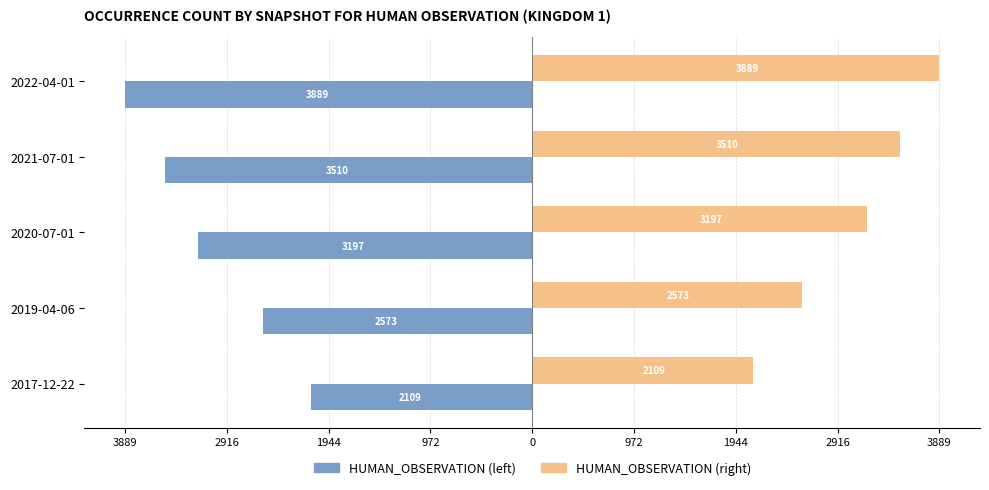

What is the value of the HUMAN_OBSERVATION (left) bar at the 3rd from the left?

-3197